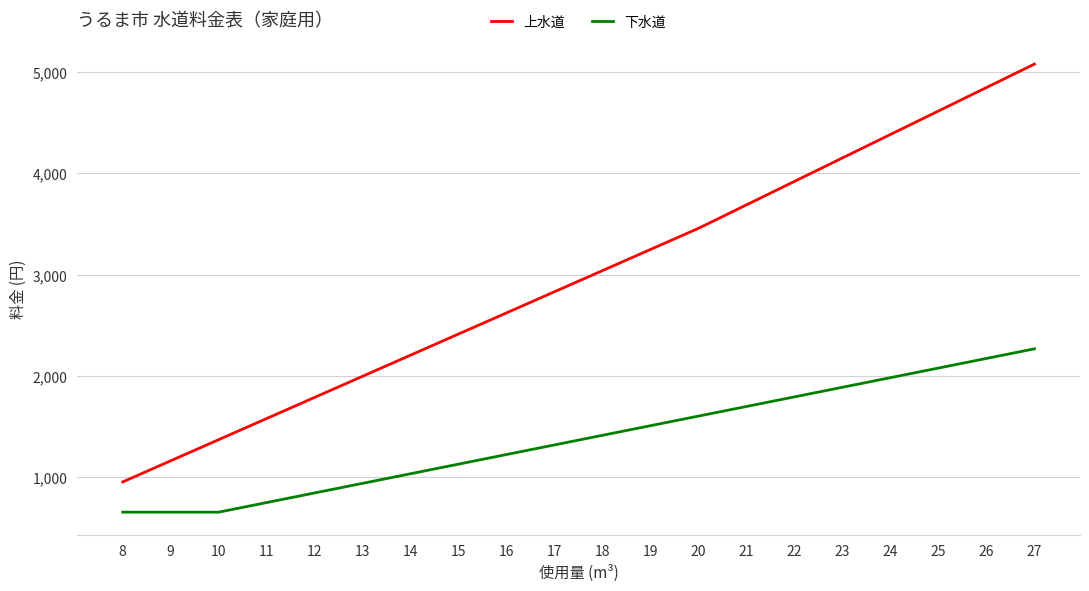

Rank the series at 26 from highest to lowest value.

上水道, 下水道